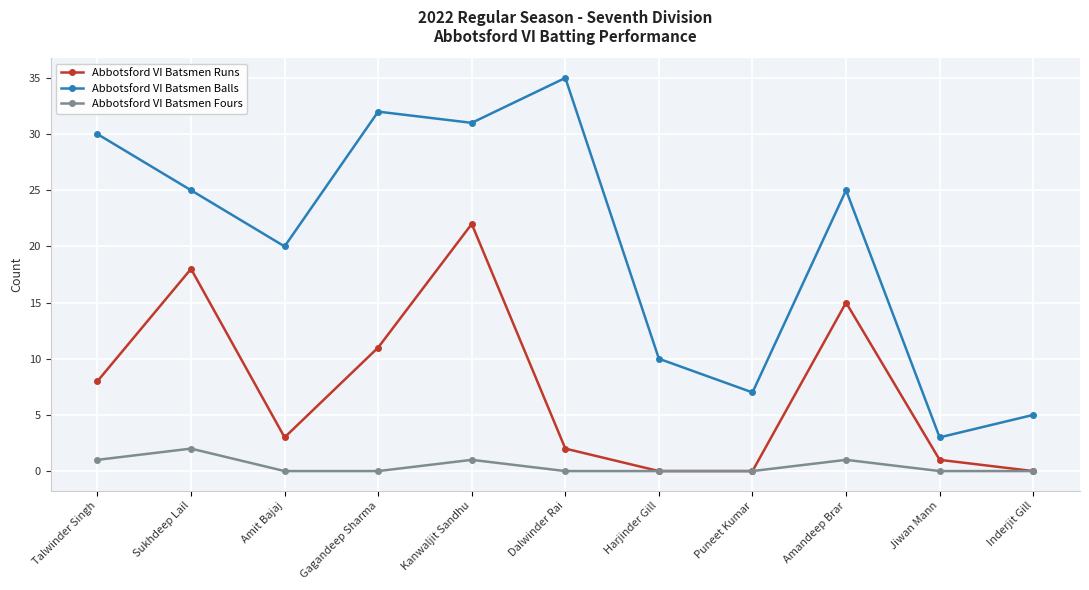

What is the approximate value of Abbotsford VI Batsmen Balls at Jiwan Mann?

3